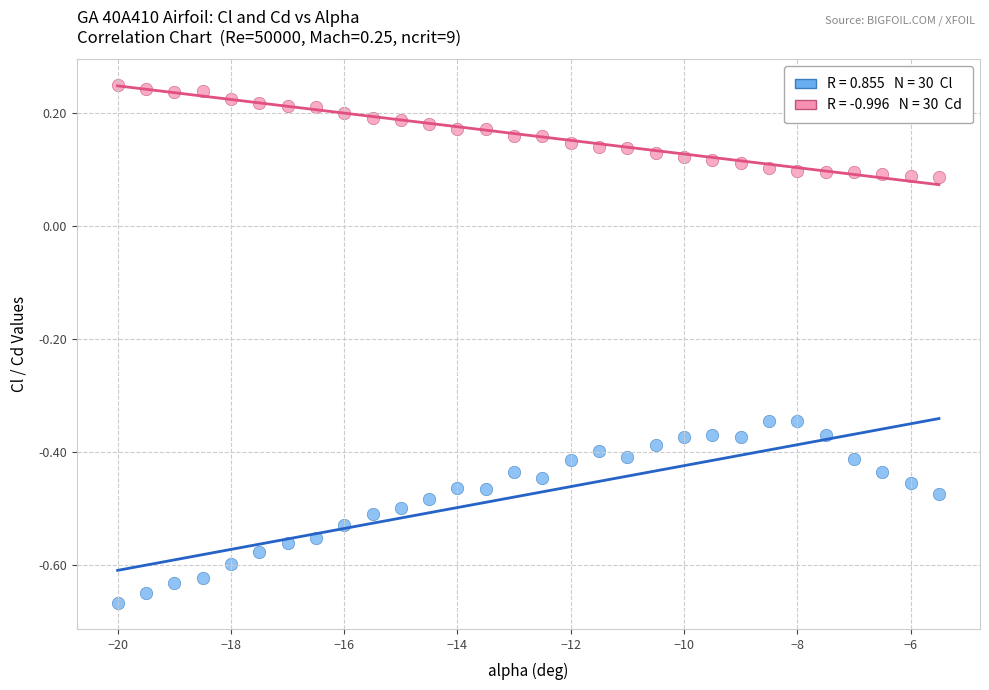

Across all data points, what is the range of X values (max minus min)?

14.5